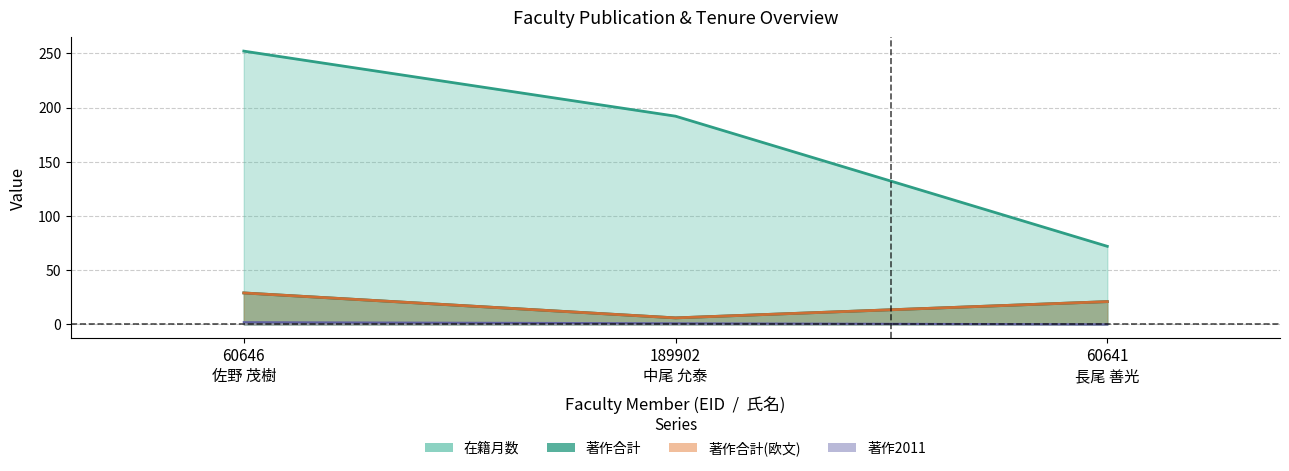

At which label does 著作合計 reach its peak?

60646
佐野 茂樹